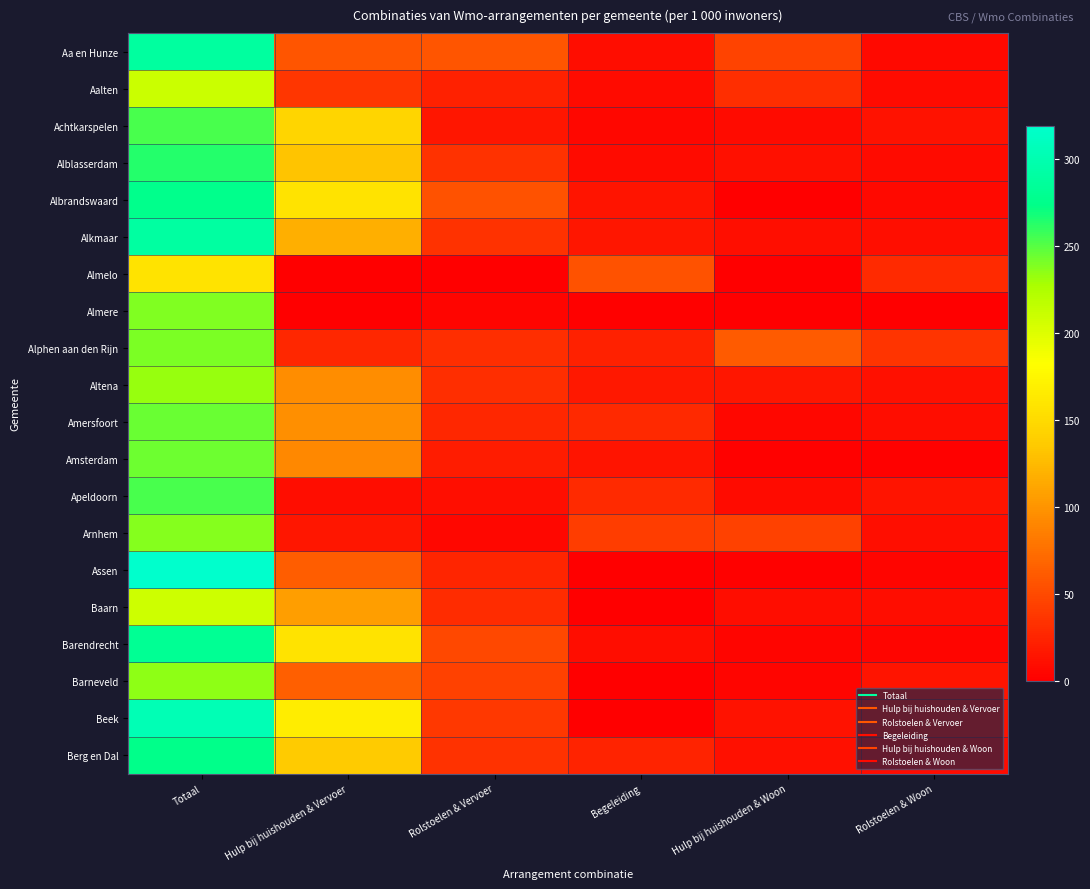

What is the maximum value shown in the chart?

319.1